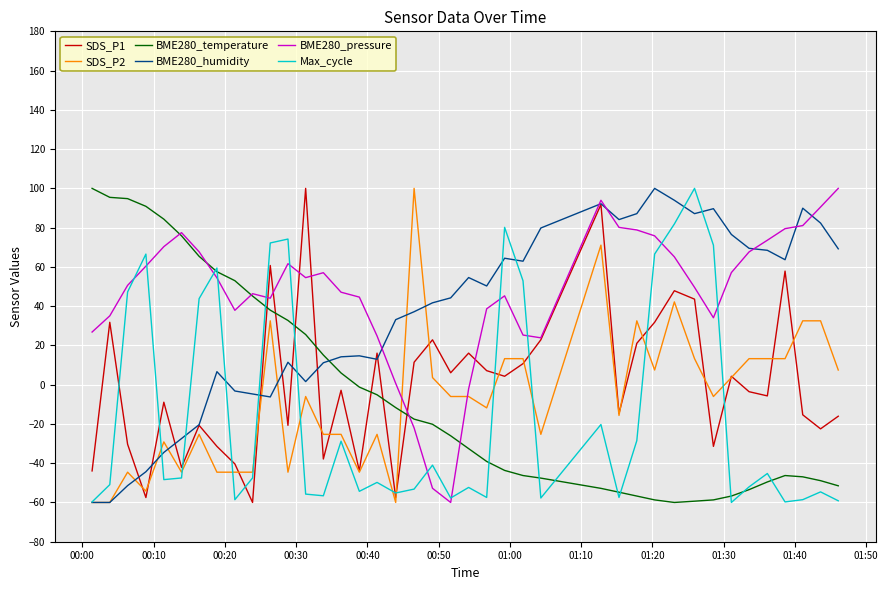

Which series has the largest total across all categories?

BME280_pressure